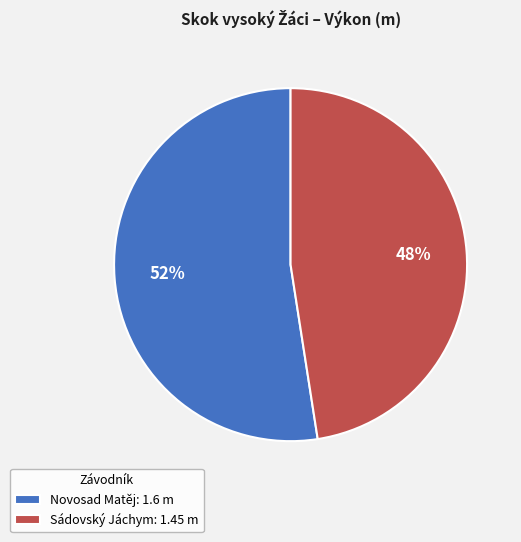

To the nearest percent, what percentage of the pie is Sádovský Jáchym?

48%